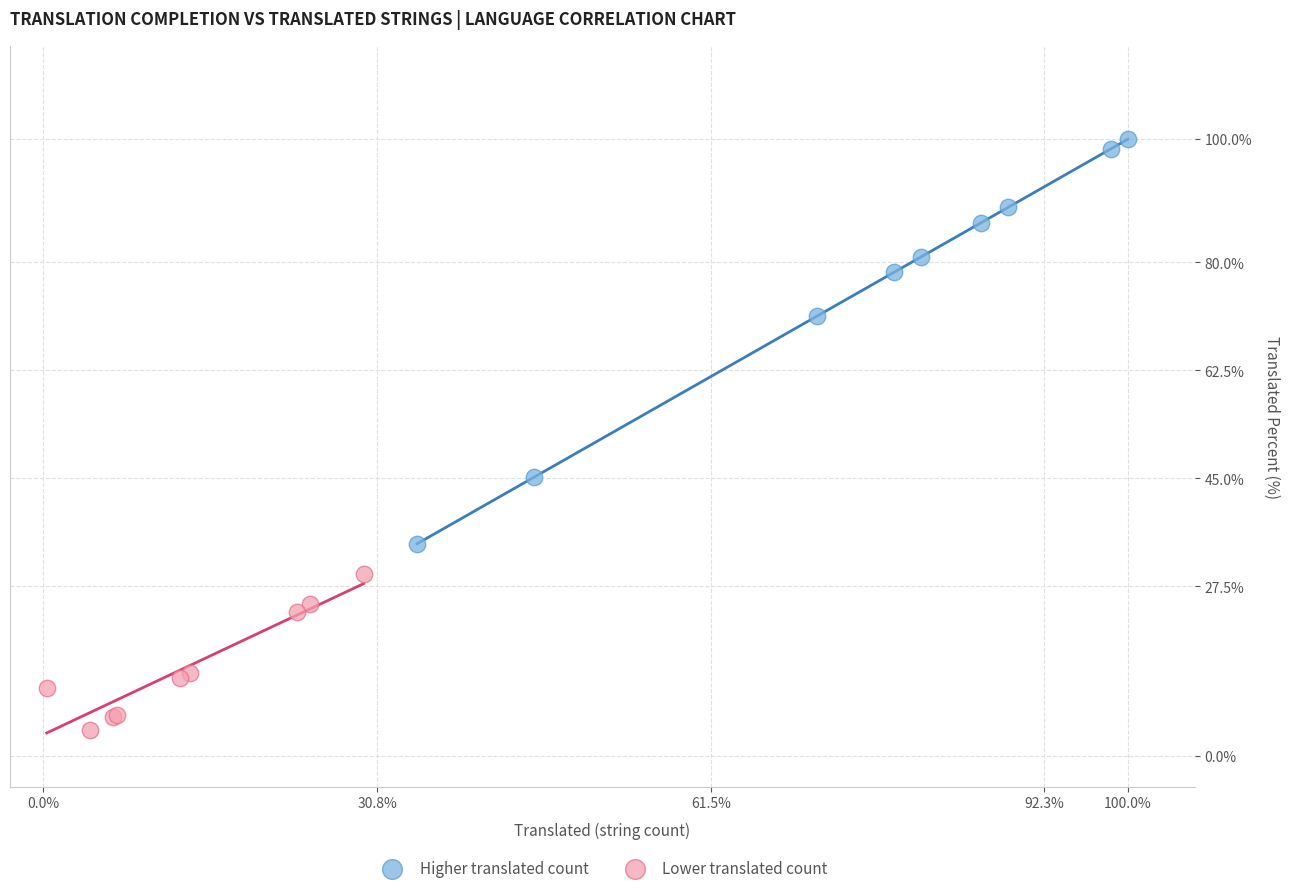

Which series has the largest Y range (max minus min)?

Higher translated count